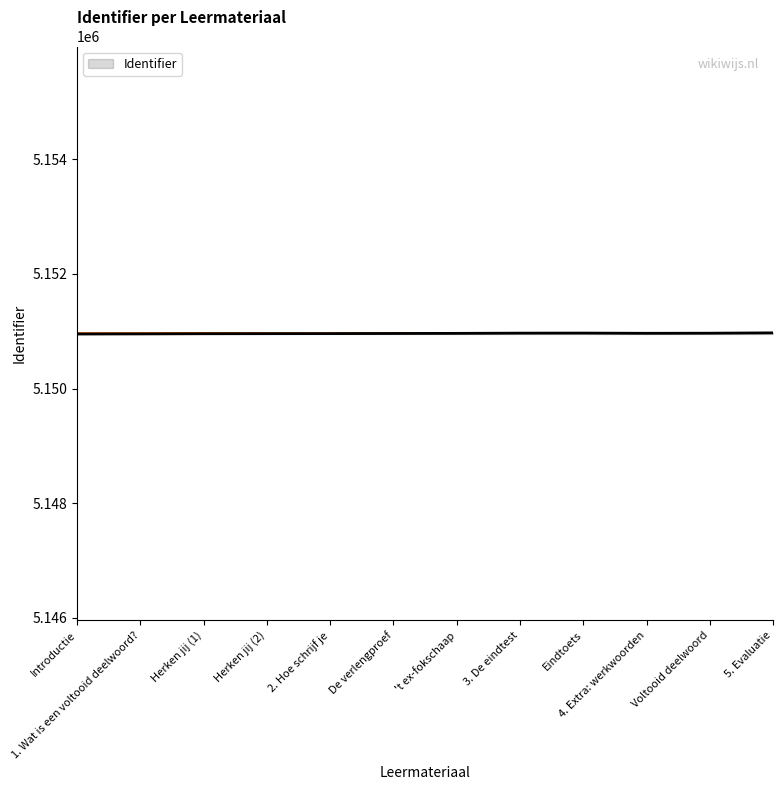

What is the smallest value displayed?

5150952